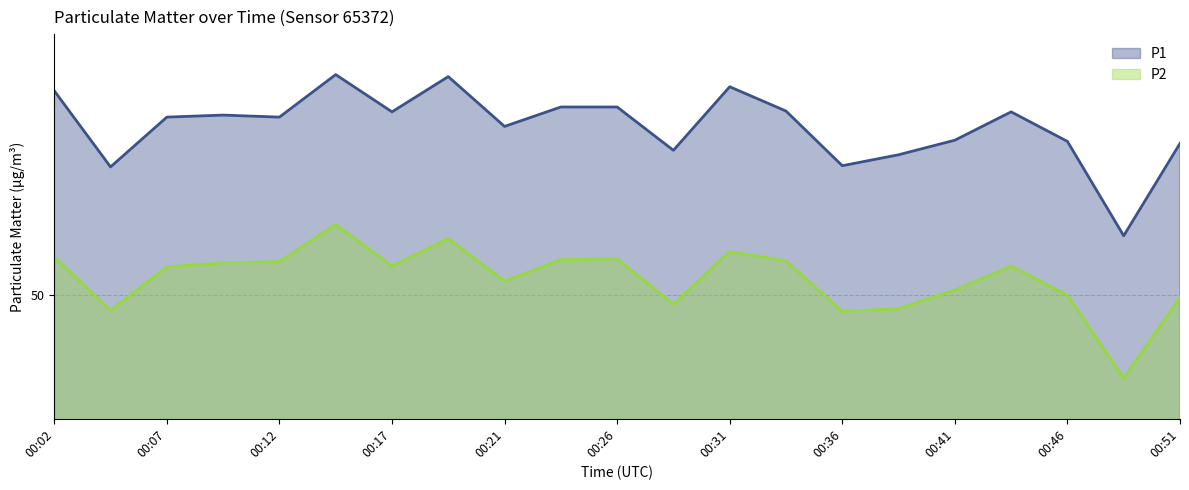

Does the chart display data point markers on the line(s)?

No